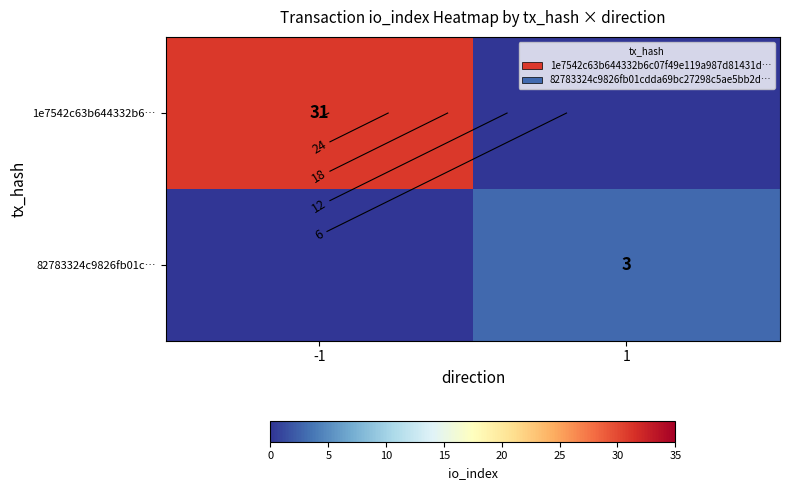

Count the number of data series in this chart.

2